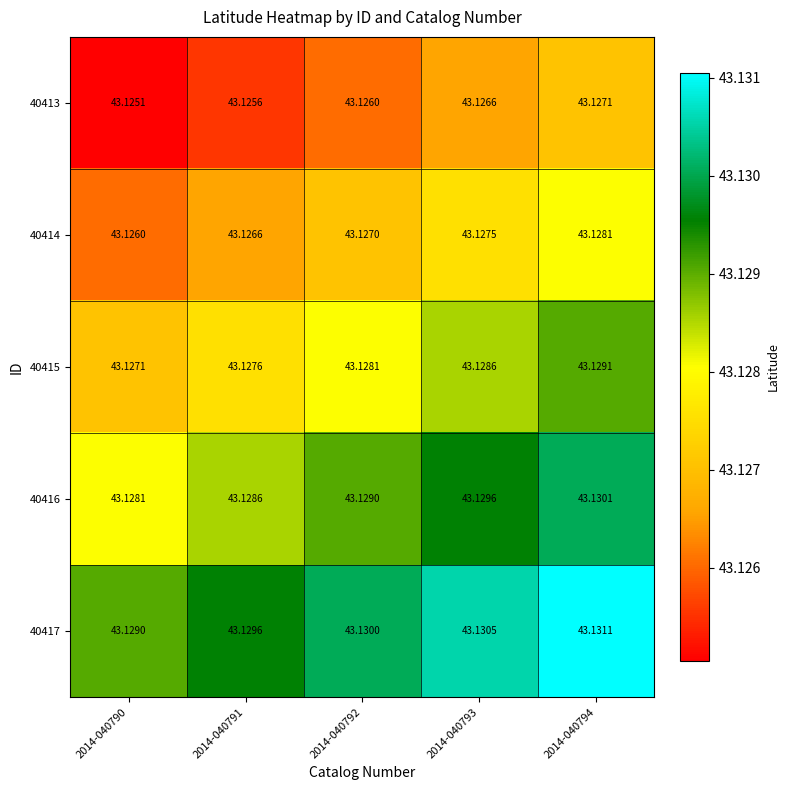

What is the total value across all series at 2014-040793?

215.6